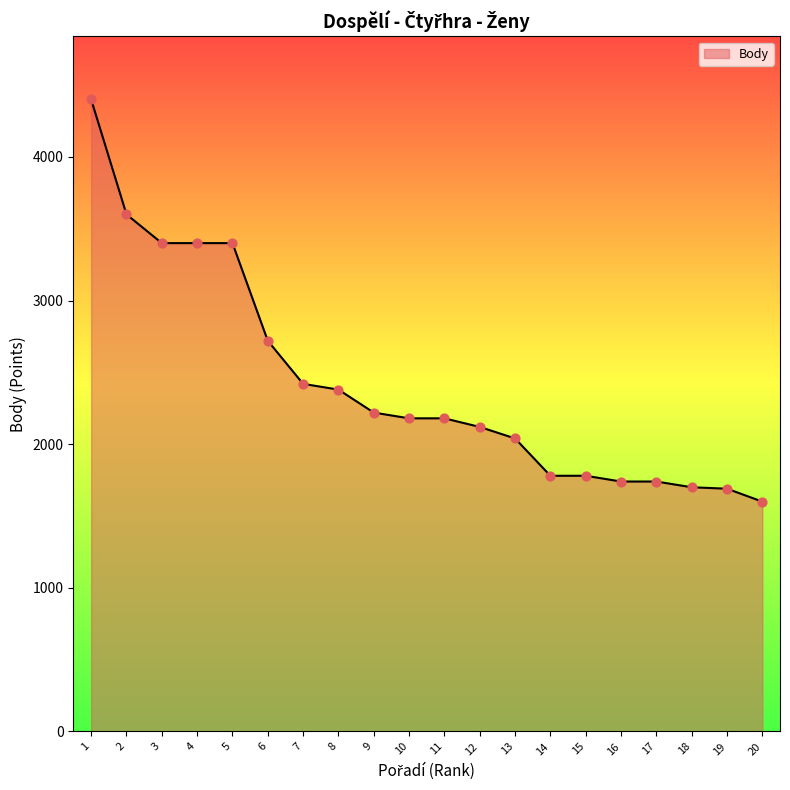

Approximately how many times larger is the value at 13 compared to 20?

1.3